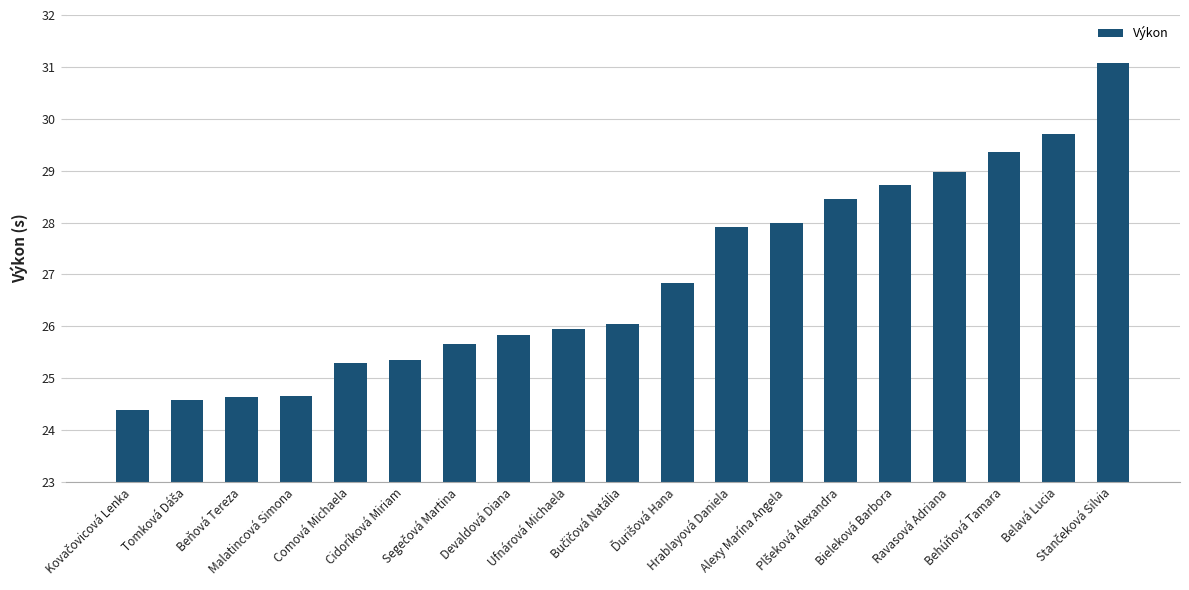

What is the value of the 11th bar from the left?

26.8